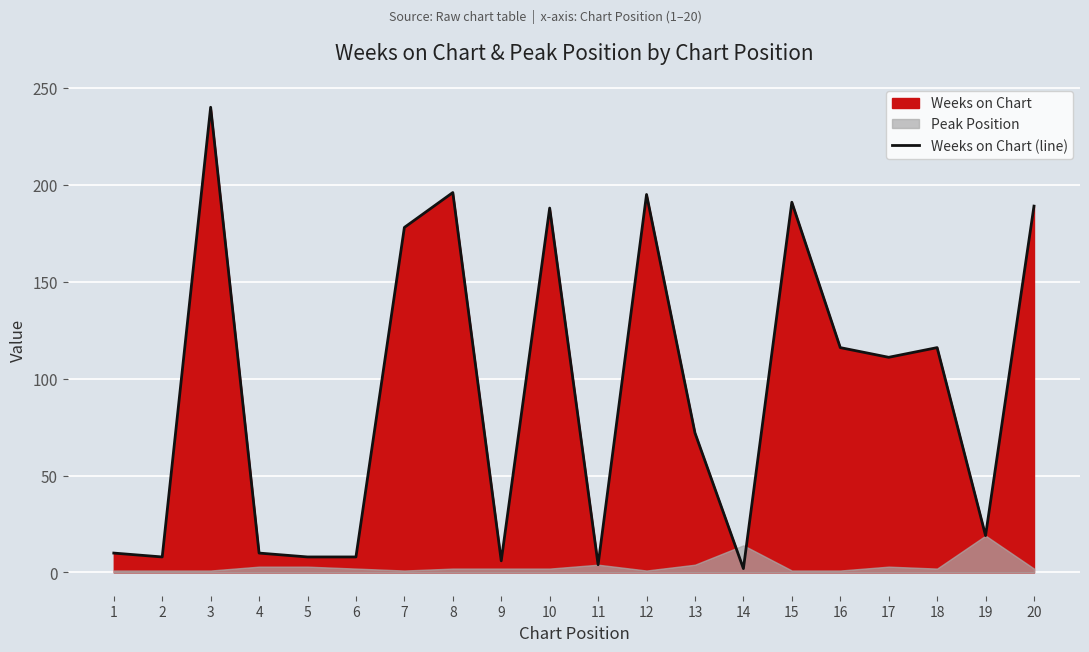

What is the value of the 16th point from the left?

116